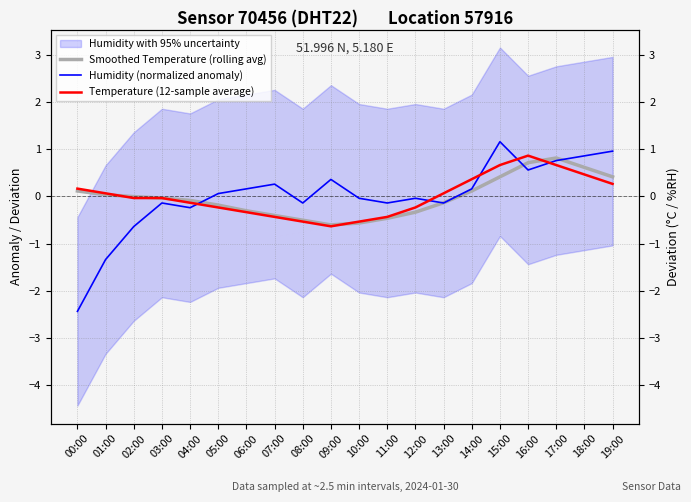

True or false: Smoothed Temperature (rolling avg) has more than 2 points higher than both neighbors.

False